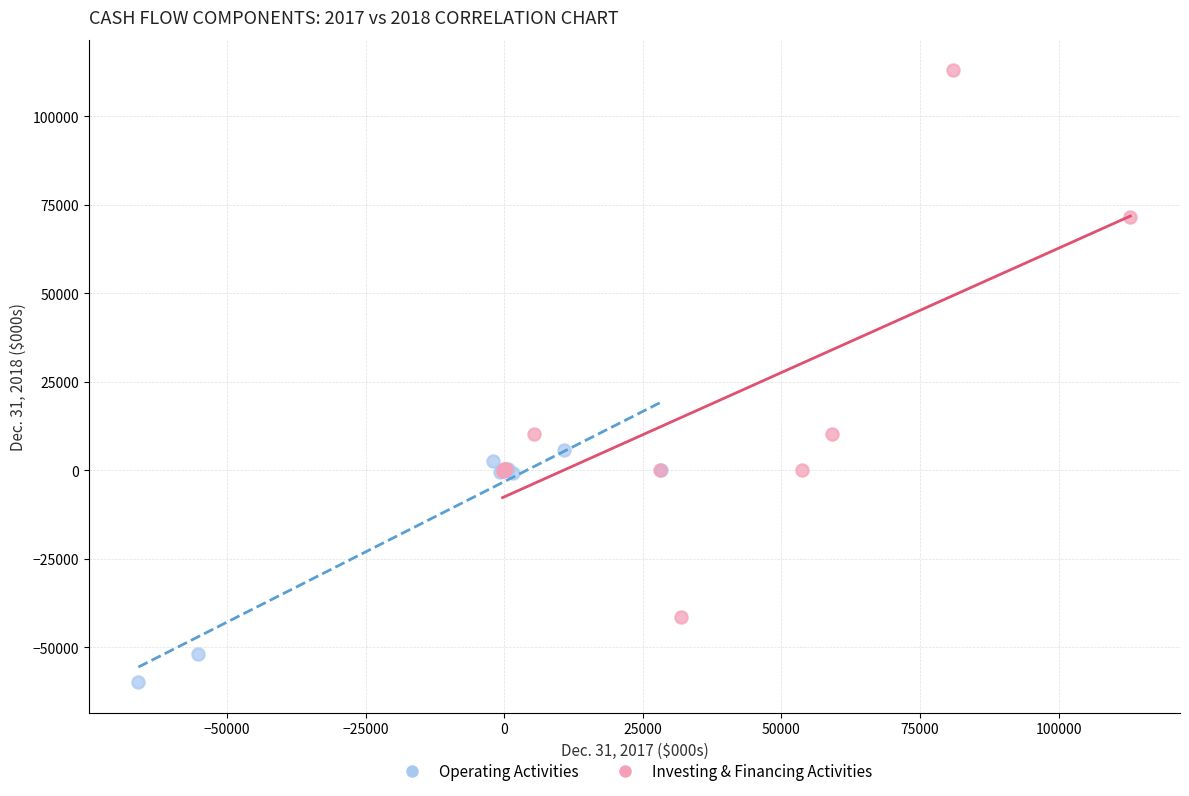

Which series reaches the minimum Y coordinate?

Operating Activities